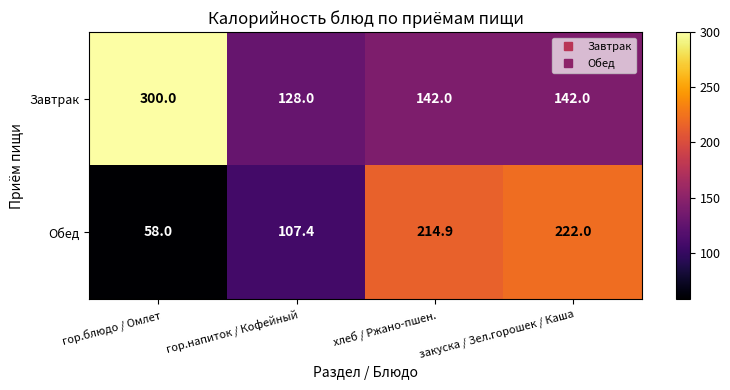

What is the lowest value of the Завтрак series?

128.0